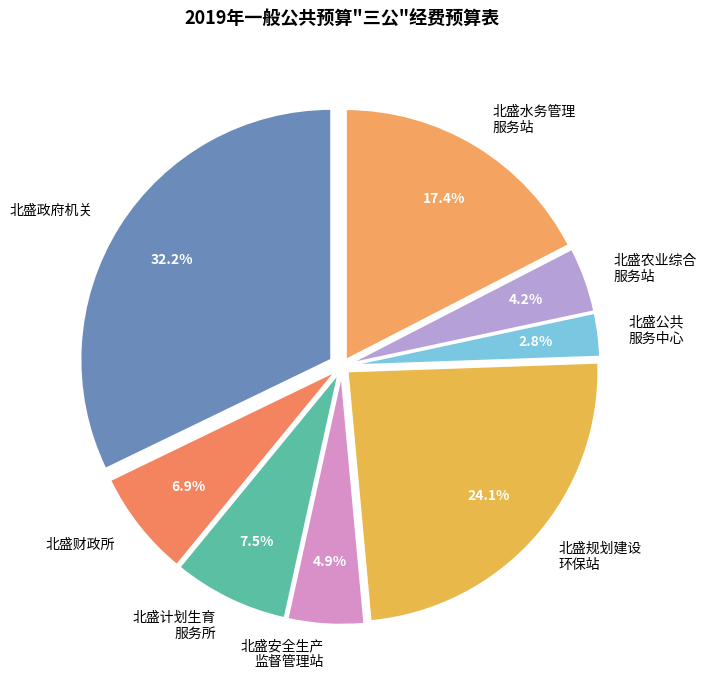

What is the largest slice in the pie chart?

北盛政府机关